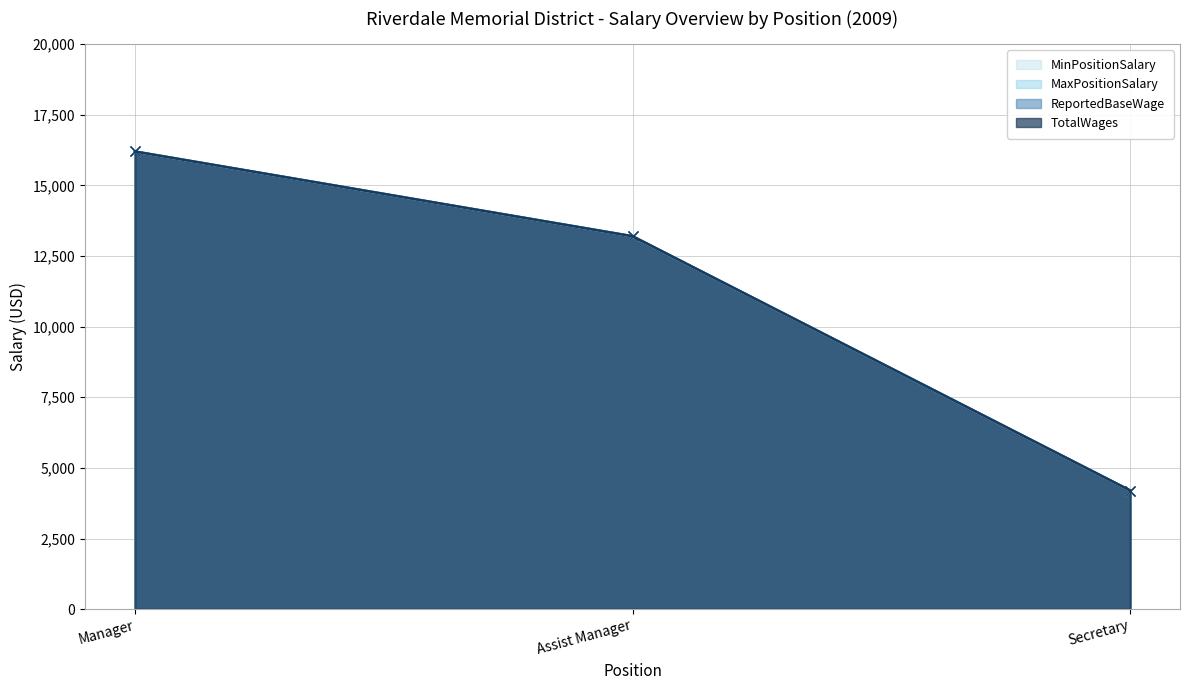

What is the lowest value of the MaxPositionSalary series?

4200